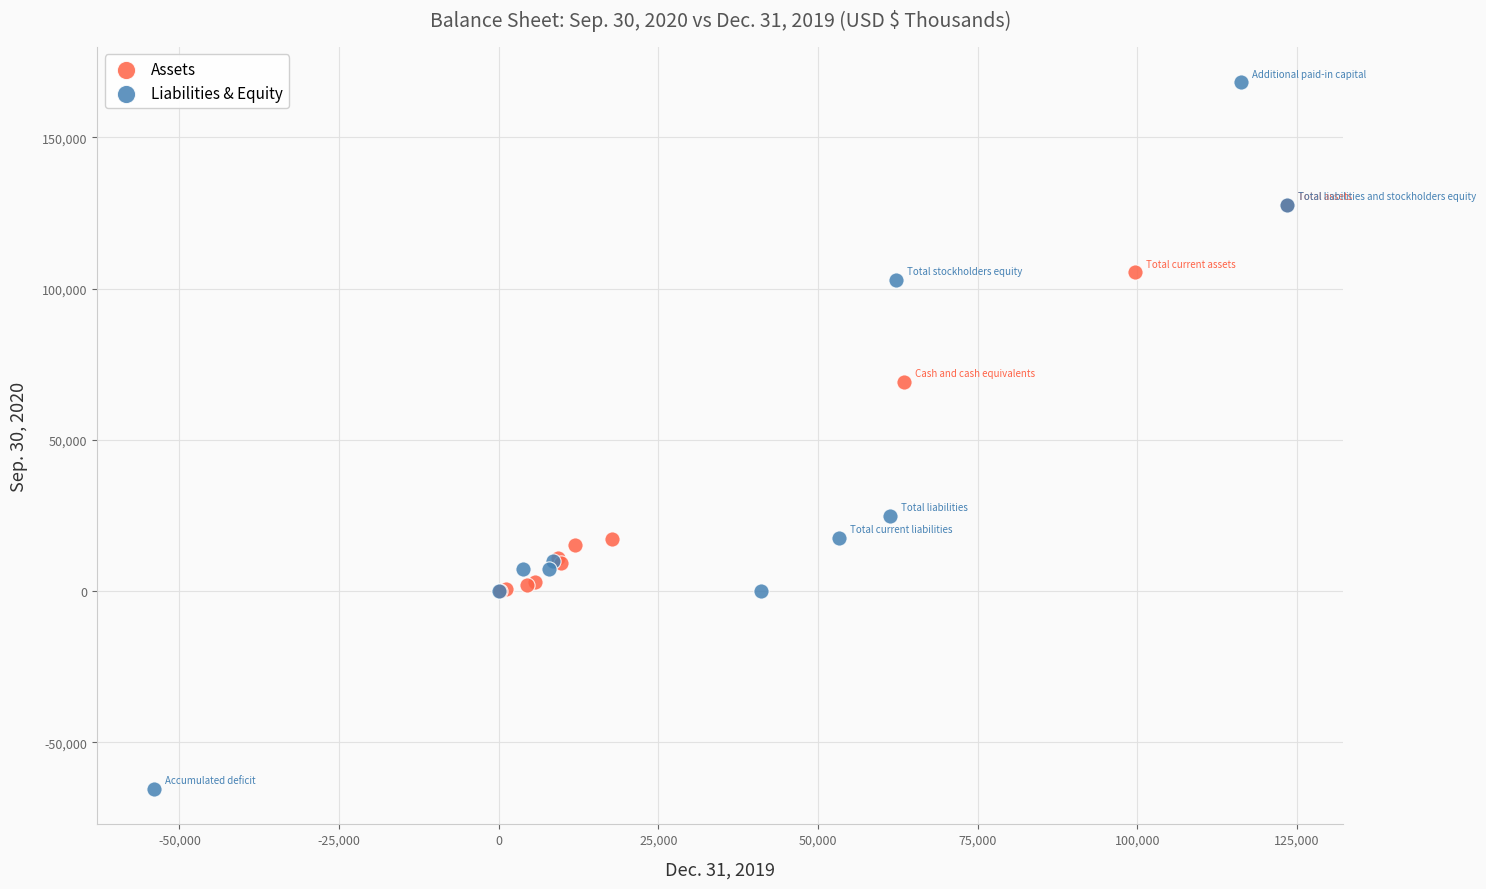

Which series reaches the minimum Y coordinate?

Liabilities & Equity